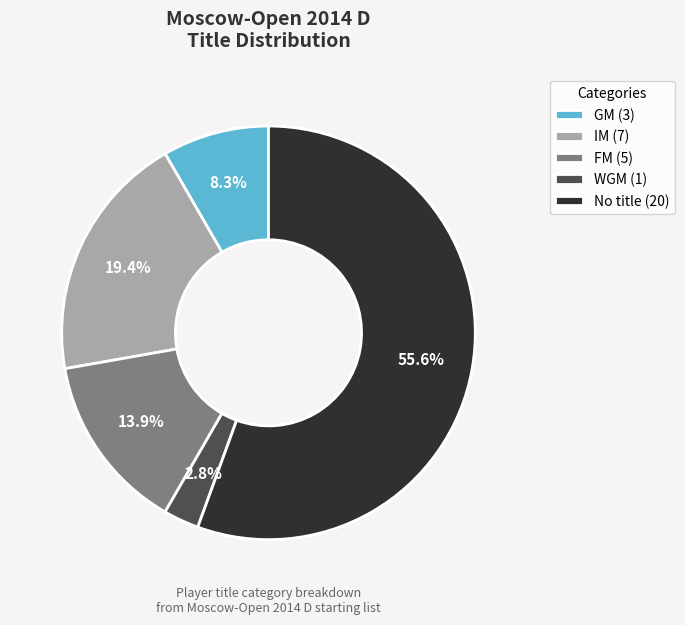

Count the number of slices in the pie.

5